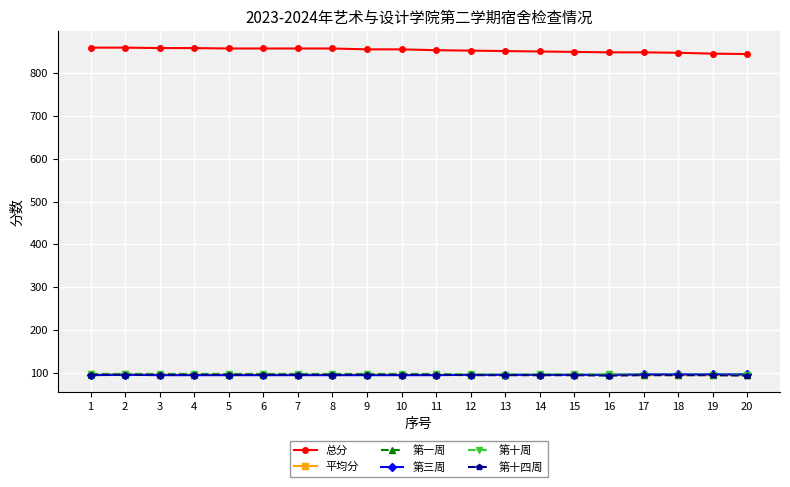

Which series has the largest total across all categories?

总分